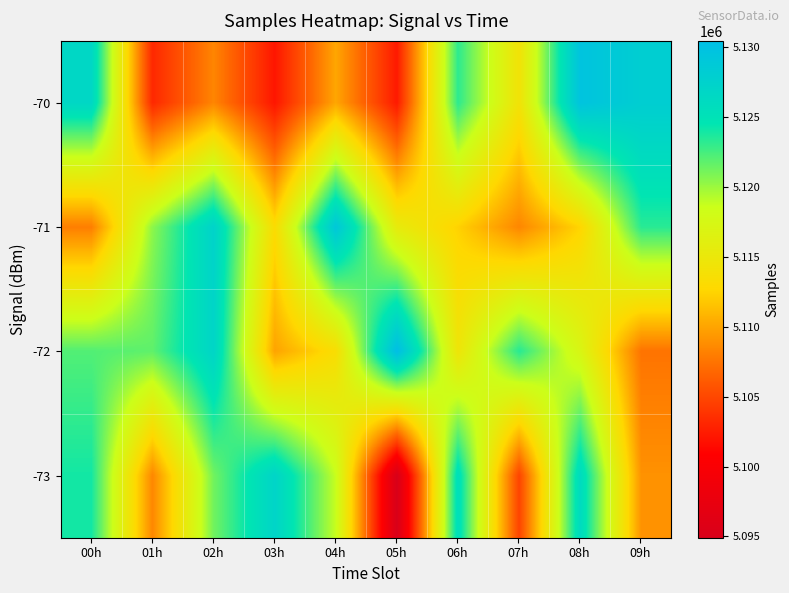

Rank the series by their average value, from highest to lowest.

-72, -71, -73, -70